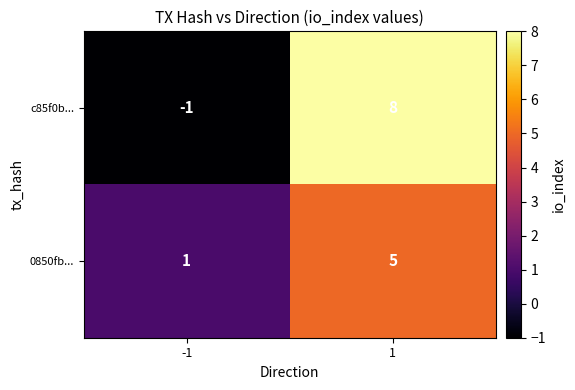

How many categories are shown in the chart?

2